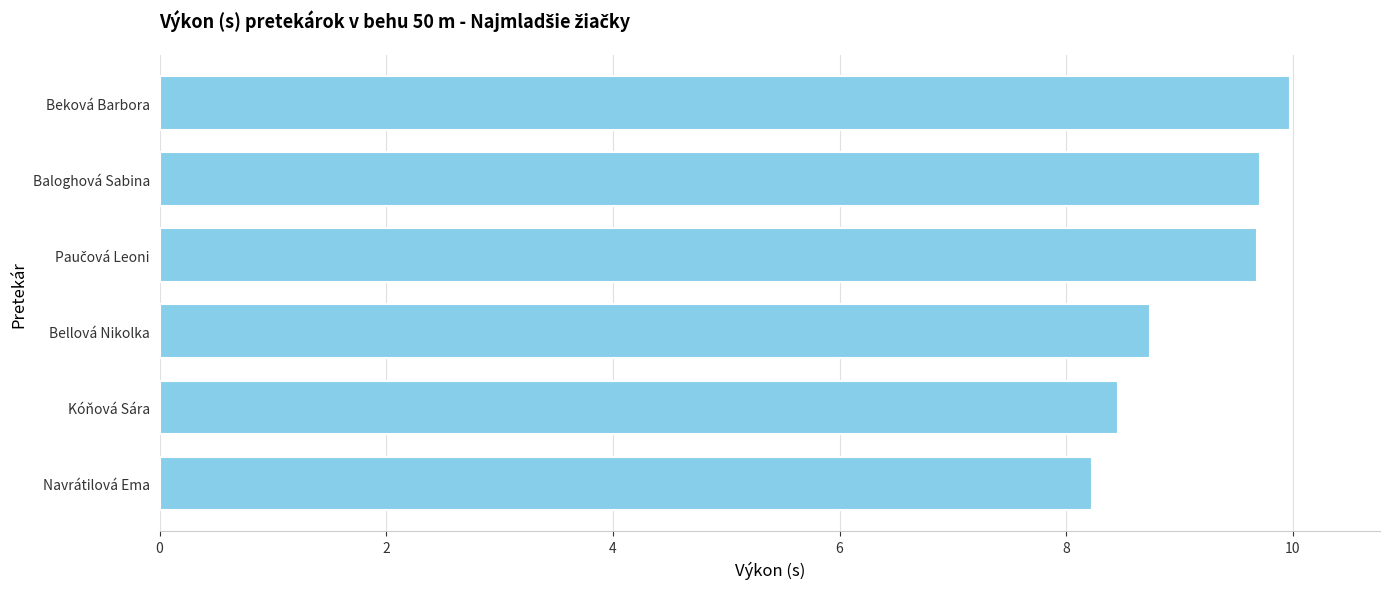

How many values are below 9?

3